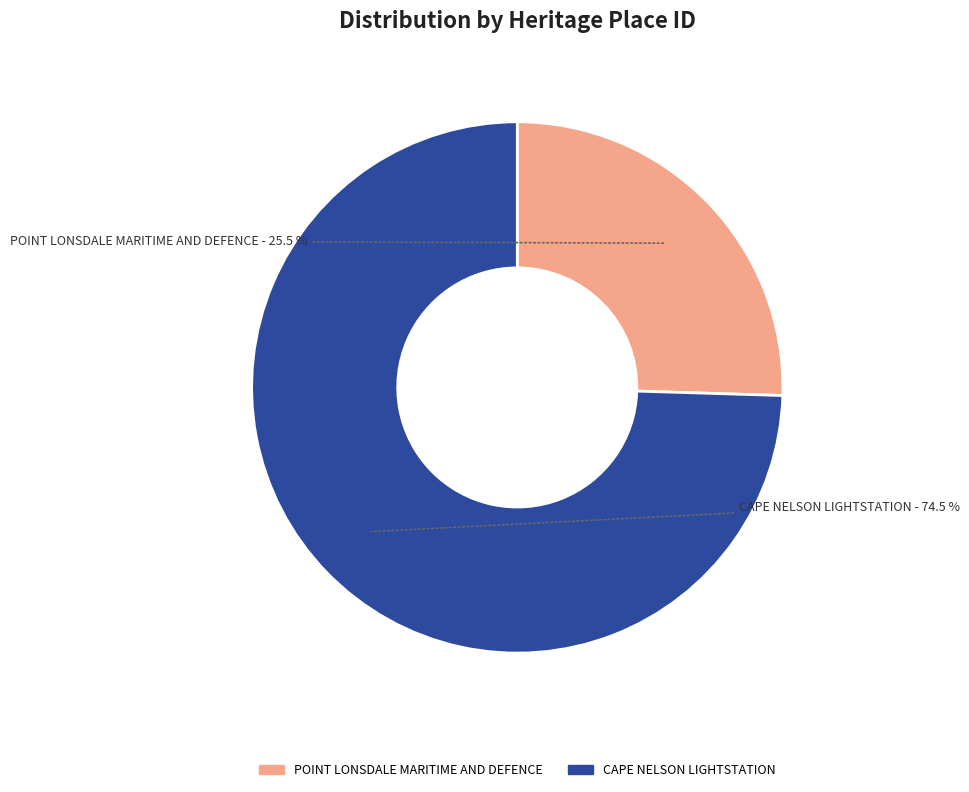

What percentage do CAPE NELSON LIGHTSTATION and POINT LONSDALE MARITIME AND DEFENCE together represent?

100.0%